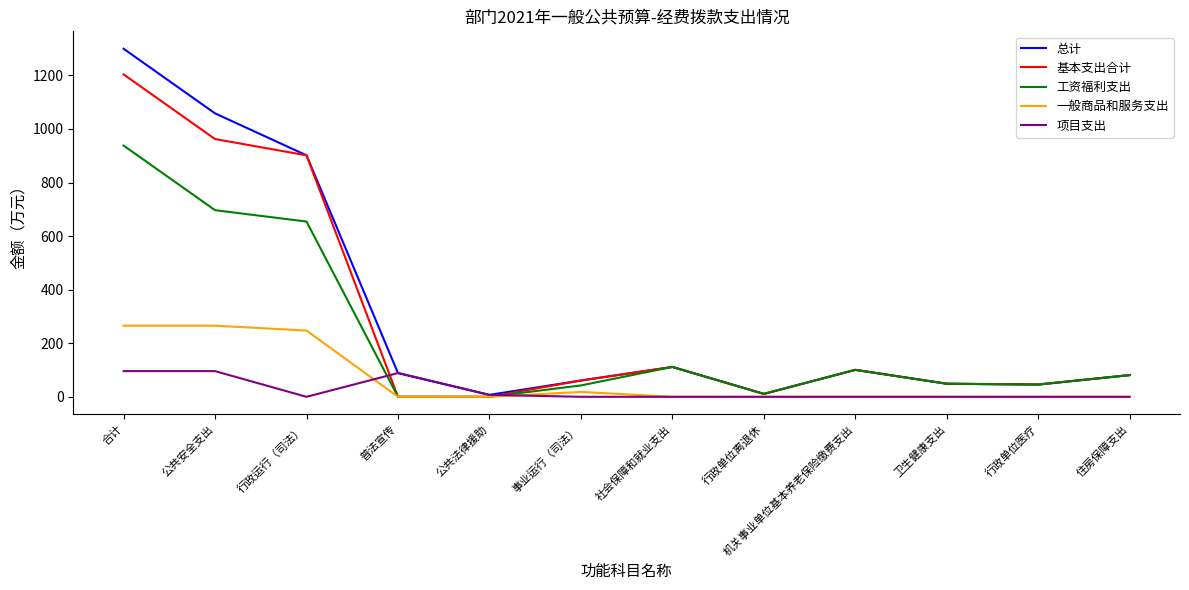

True or false: 基本支出合计 has a value of -794.4 at 公共法律援助.

False